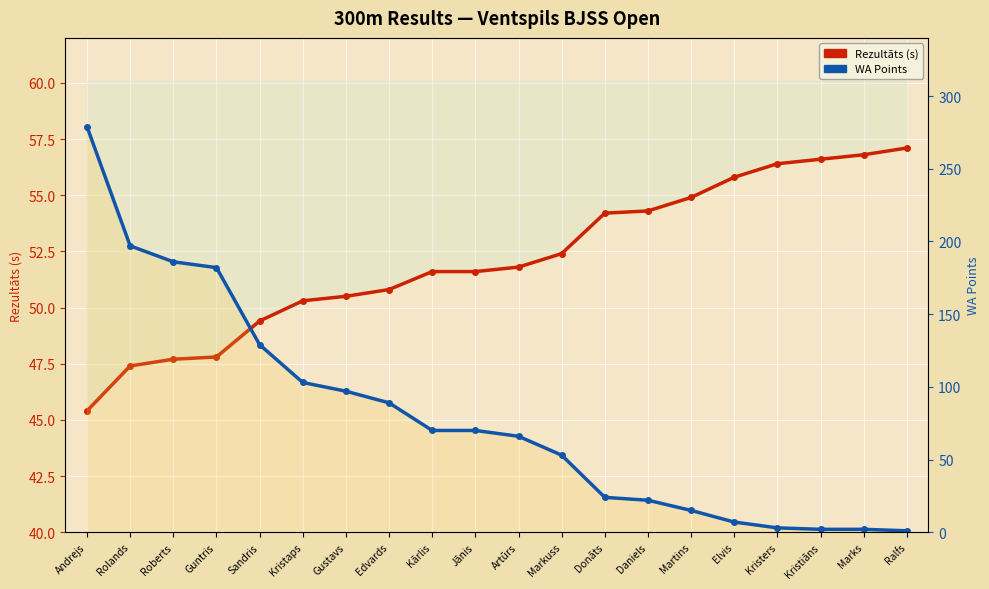

Between Kristers and Sandris, which is larger?

Kristers